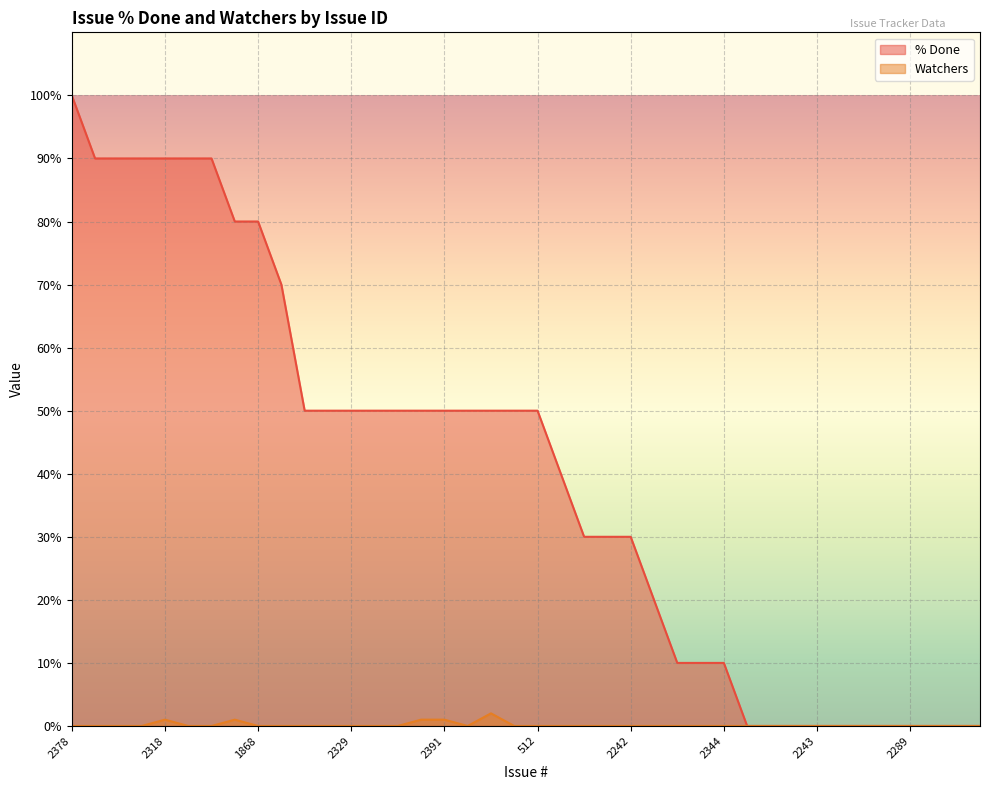

At which category does Watchers reach its first local peak?

2318